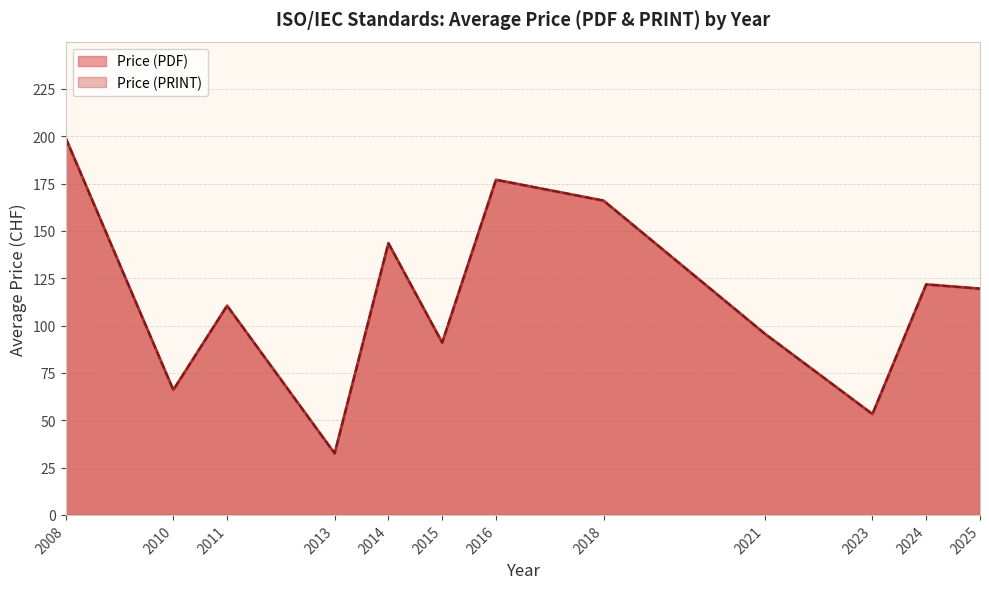

Does the chart display data point markers on the line(s)?

No